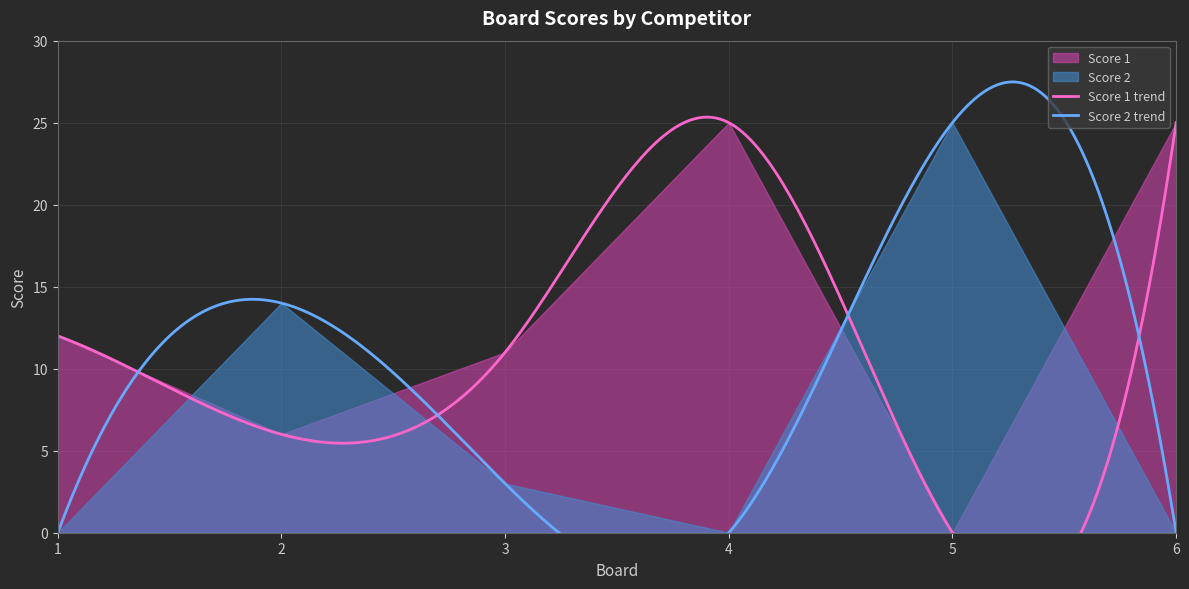

Which series ends up on top after the final intersection of Score 1 and Score 2?

Score 1